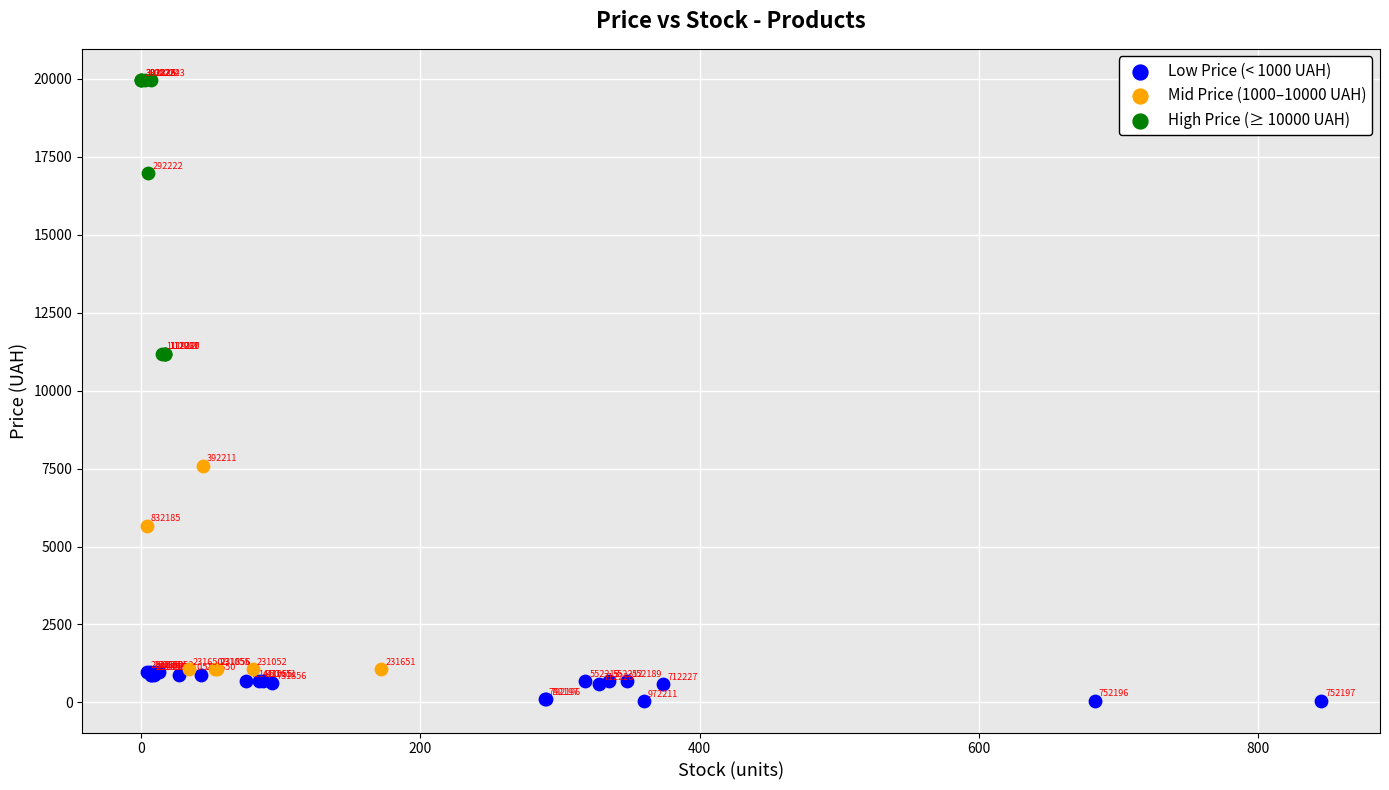

What are all the series names shown in the legend?

Low Price (< 1000 UAH), Mid Price (1000–10000 UAH), High Price (≥ 10000 UAH)